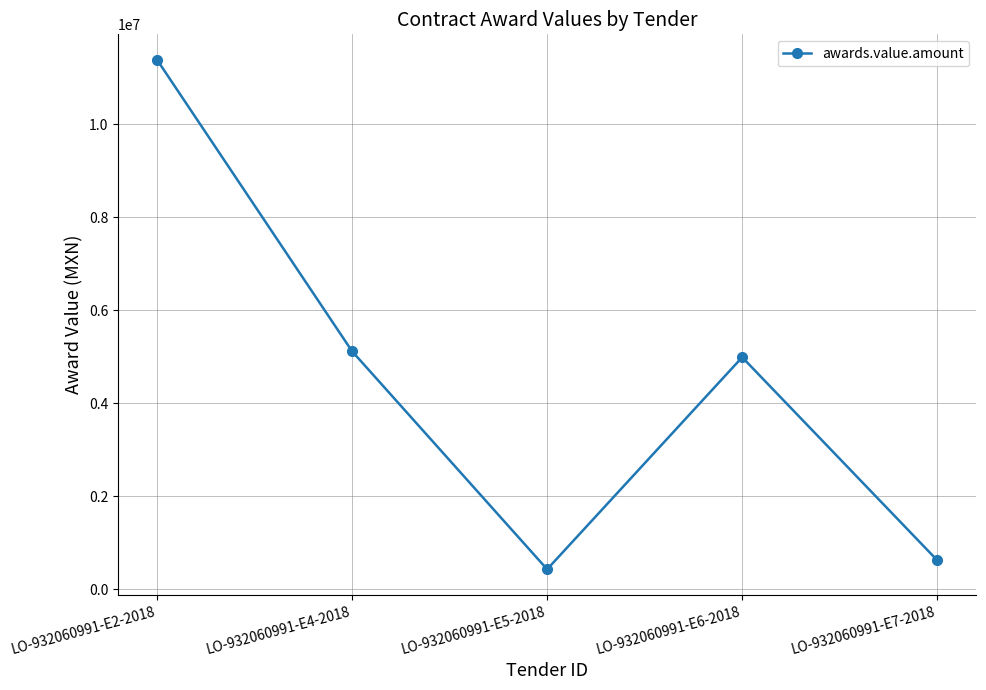

Where is the first local maximum?

LO-932060991-E6-2018